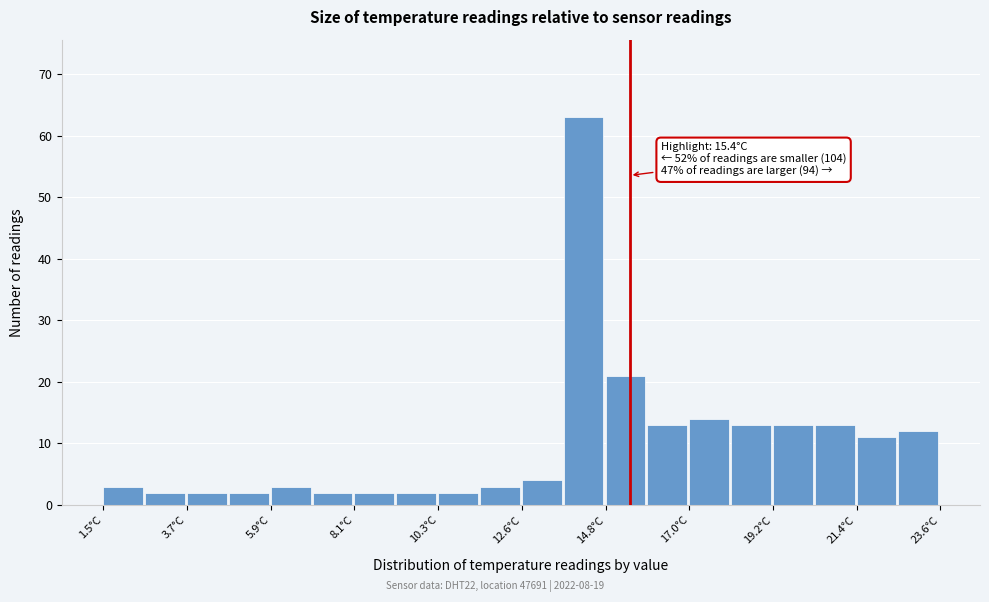

Read against the x-axis, roughly where is the centre of the tallest bar?

14.0